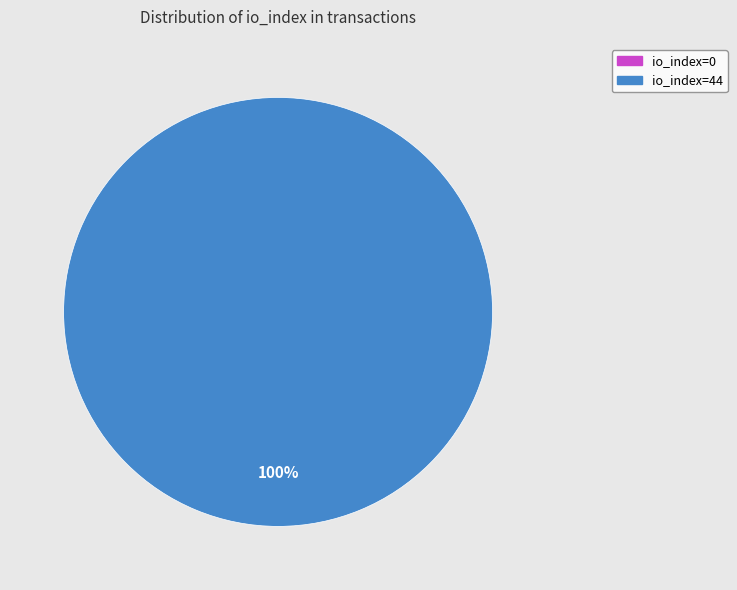

How much of the chart is everything except io_index=0?

100.0%